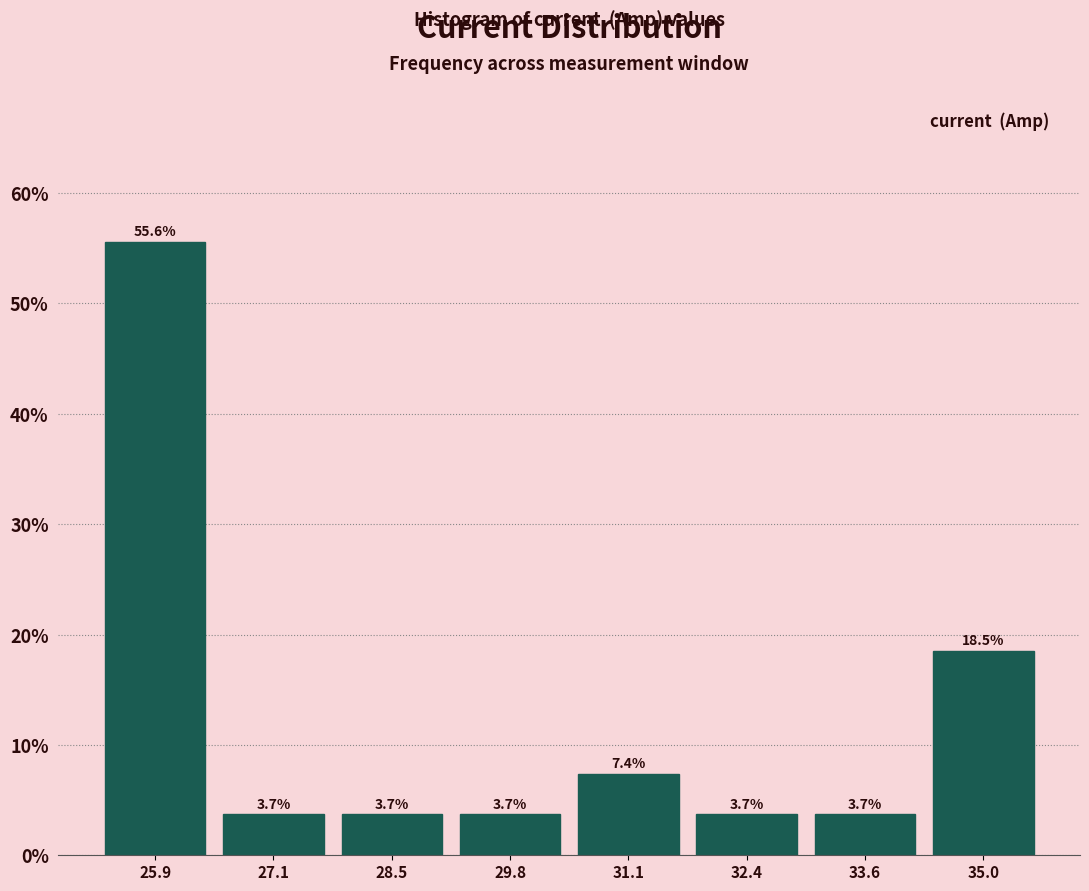

Reading left to right, list every bar in this chart as the range it spans on the x-axis followed by its height. The bar edges are not printed on the chart, so give them approximately, as read against the axis.

25.2 to 26.5: 55.6
26.5 to 27.8: 3.7
27.8 to 29.1: 3.7
29.1 to 30.4: 3.7
30.4 to 31.7: 7.4
31.7 to 33.0: 3.7
33.0 to 34.3: 3.7
34.3 to 35.6: 18.5